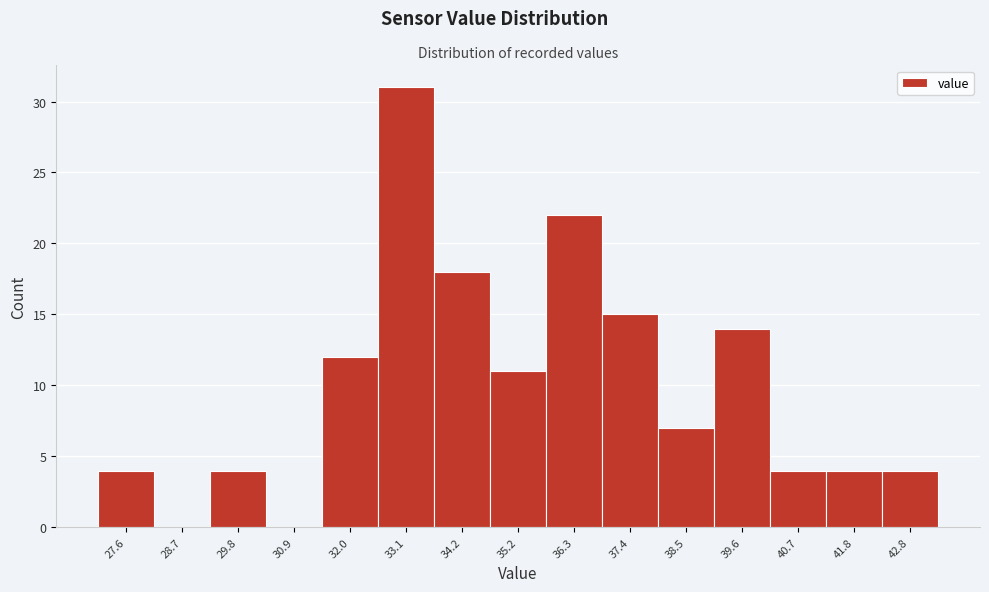

Reading left to right, extract all data points from this chart.

27.6=4	28.7=0	29.8=4	30.9=0	32.0=12	33.1=31	34.2=18	35.2=11	36.3=22	37.4=15	38.5=7	39.6=14	40.7=4	41.8=4	42.8=4